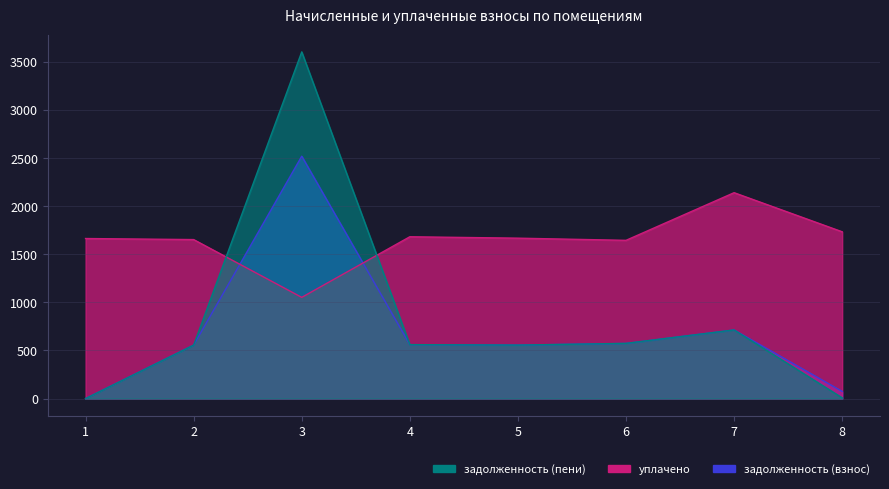

Which series has the largest range (max minus min)?

задолженность (пени)